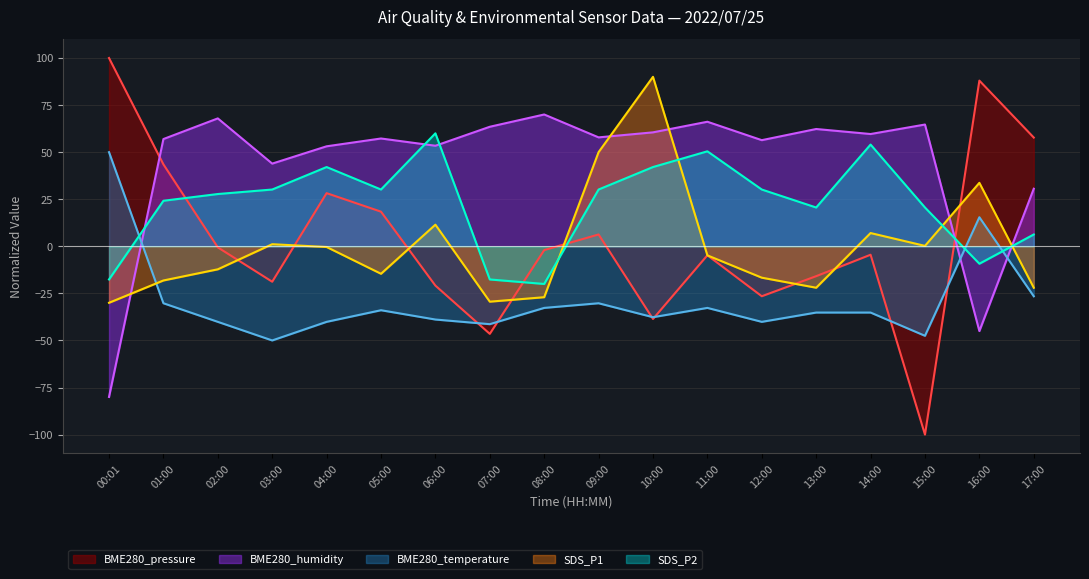

Reading left to right, transcribe all the data shown in this chart.

BME280_pressure: 100.0	43.5	-0.6	-18.8	28.2	18.4	-20.9	-46.5	-2.0	6.3	-38.6	-4.8	-26.5	-15.9	-4.5	-100.0	88.0	57.7
BME280_humidity: -80.0	57.0	67.9	43.9	53.1	57.3	53.4	63.5	70.0	57.8	60.5	66.1	56.4	62.3	59.6	64.7	-45.0	30.6
BME280_temperature: 50.0	-30.2	-40.1	-50.0	-40.1	-34.0	-38.9	-41.4	-32.7	-30.2	-37.7	-32.7	-40.1	-35.2	-35.2	-47.5	15.4	-26.5
SDS_P1: -30.0	-18.1	-12.2	1.1	-0.4	-14.6	11.5	-29.4	-27.0	50.0	90.0	-4.8	-16.7	-22.0	7.0	0.2	33.7	-22.0
SDS_P2: -17.6	24.2	27.8	30.1	42.1	30.1	60.0	-17.6	-20.0	30.1	42.1	50.4	30.1	20.6	54.0	20.6	-9.3	6.3